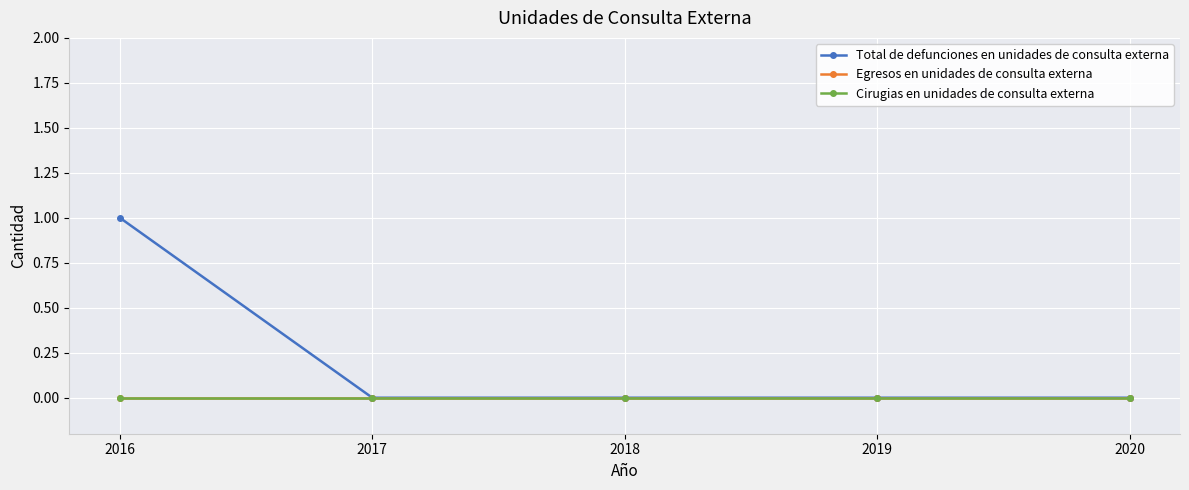

Does the chart have visible grid lines?

Yes